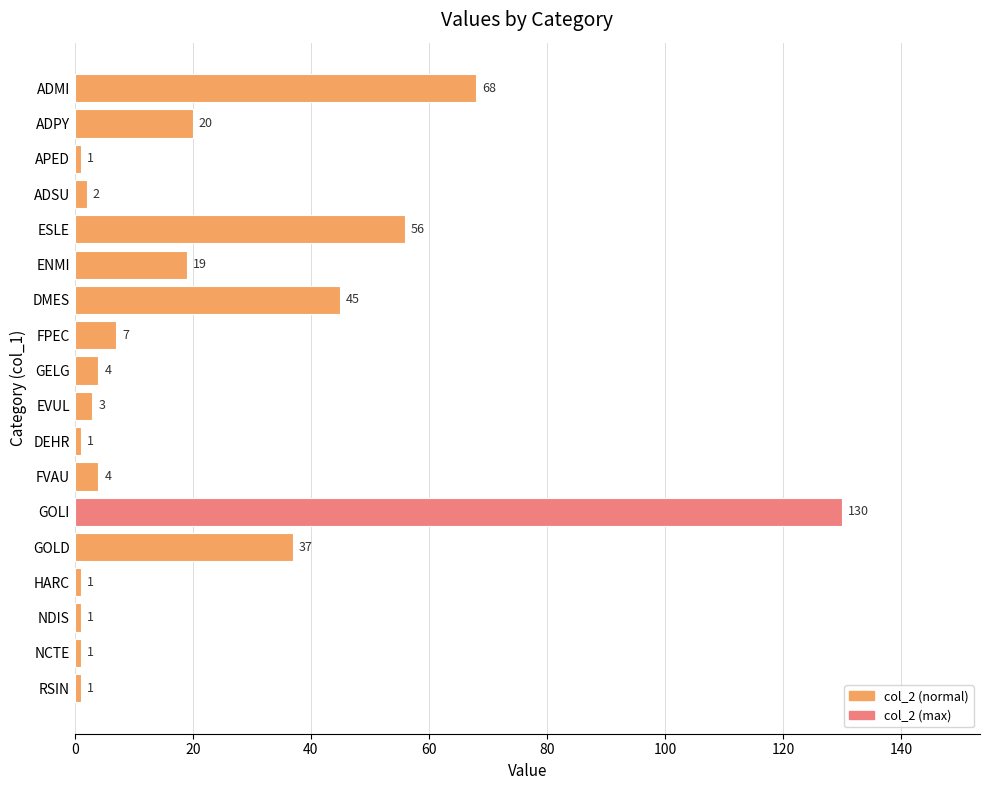

How many bars are there in total?

18